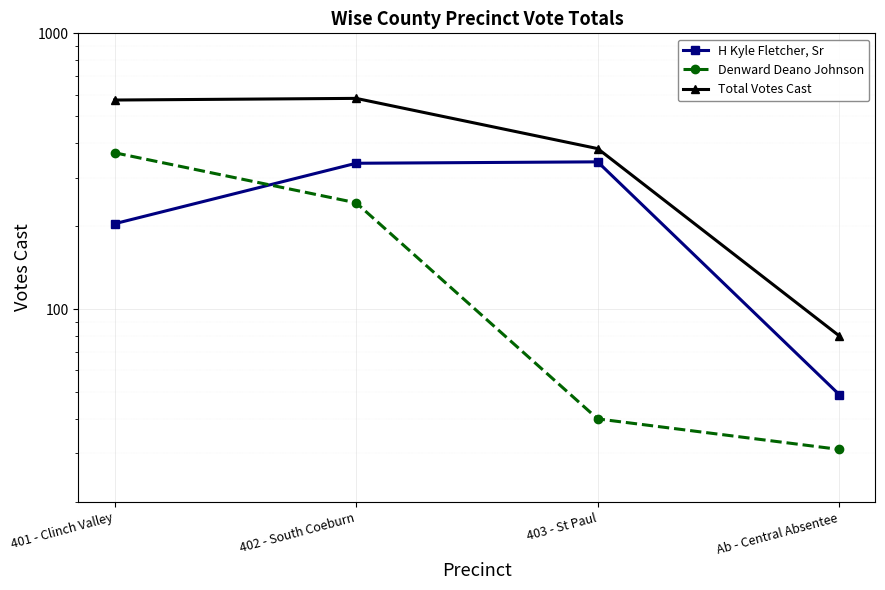

What is the difference between the highest and lowest values at 402 - South Coeburn?

338